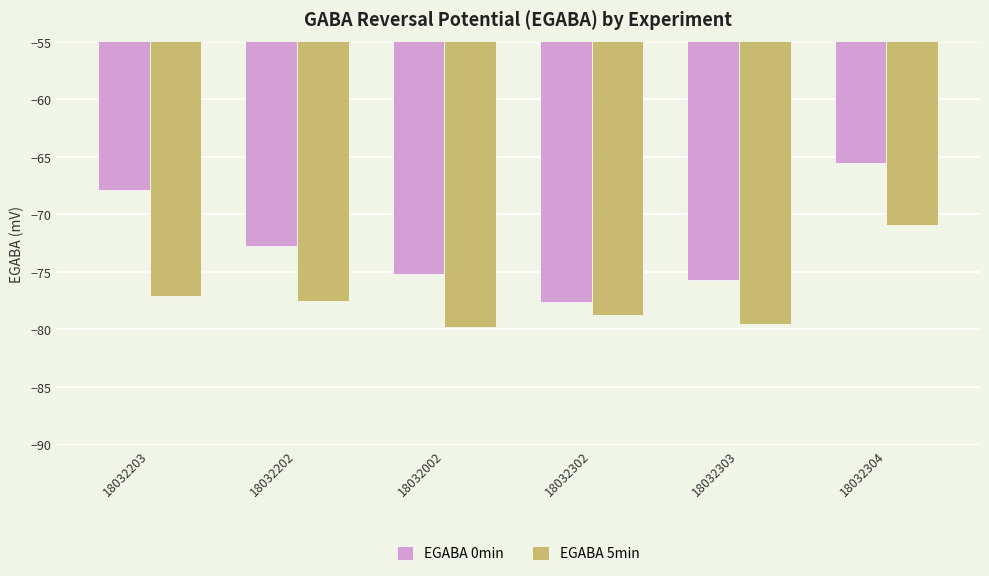

Which series has the largest total across all categories?

EGABA 0min